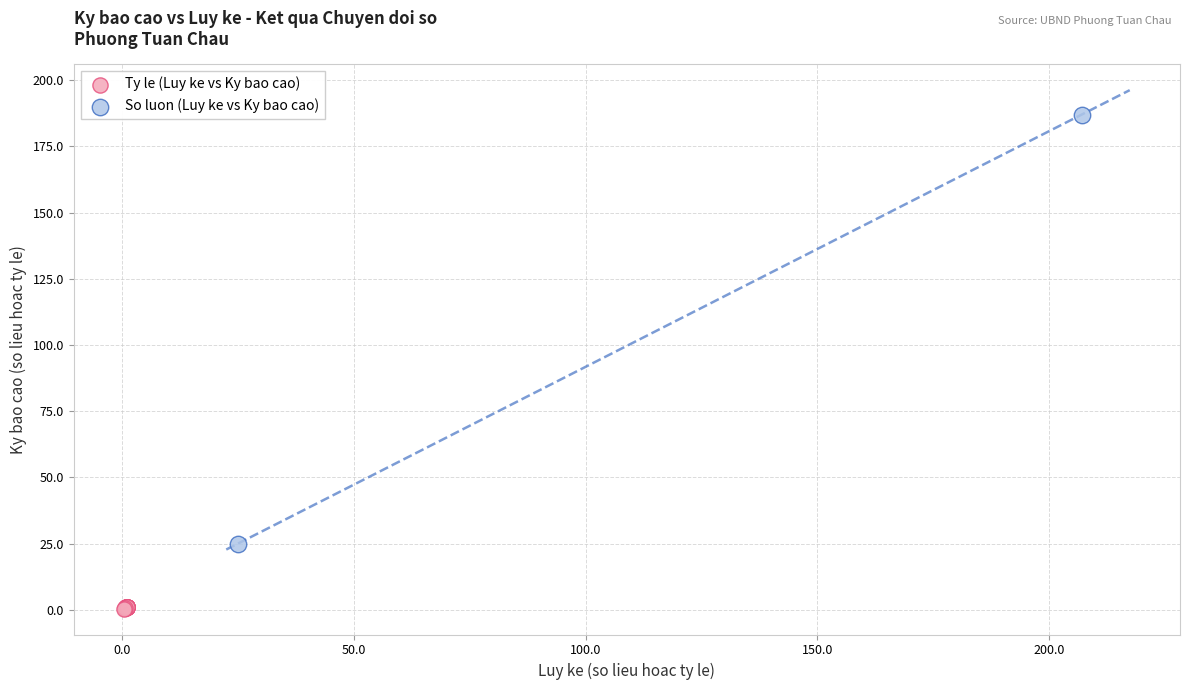

What are all the series names shown in the legend?

Ty le (Luy ke vs Ky bao cao), So luon (Luy ke vs Ky bao cao)